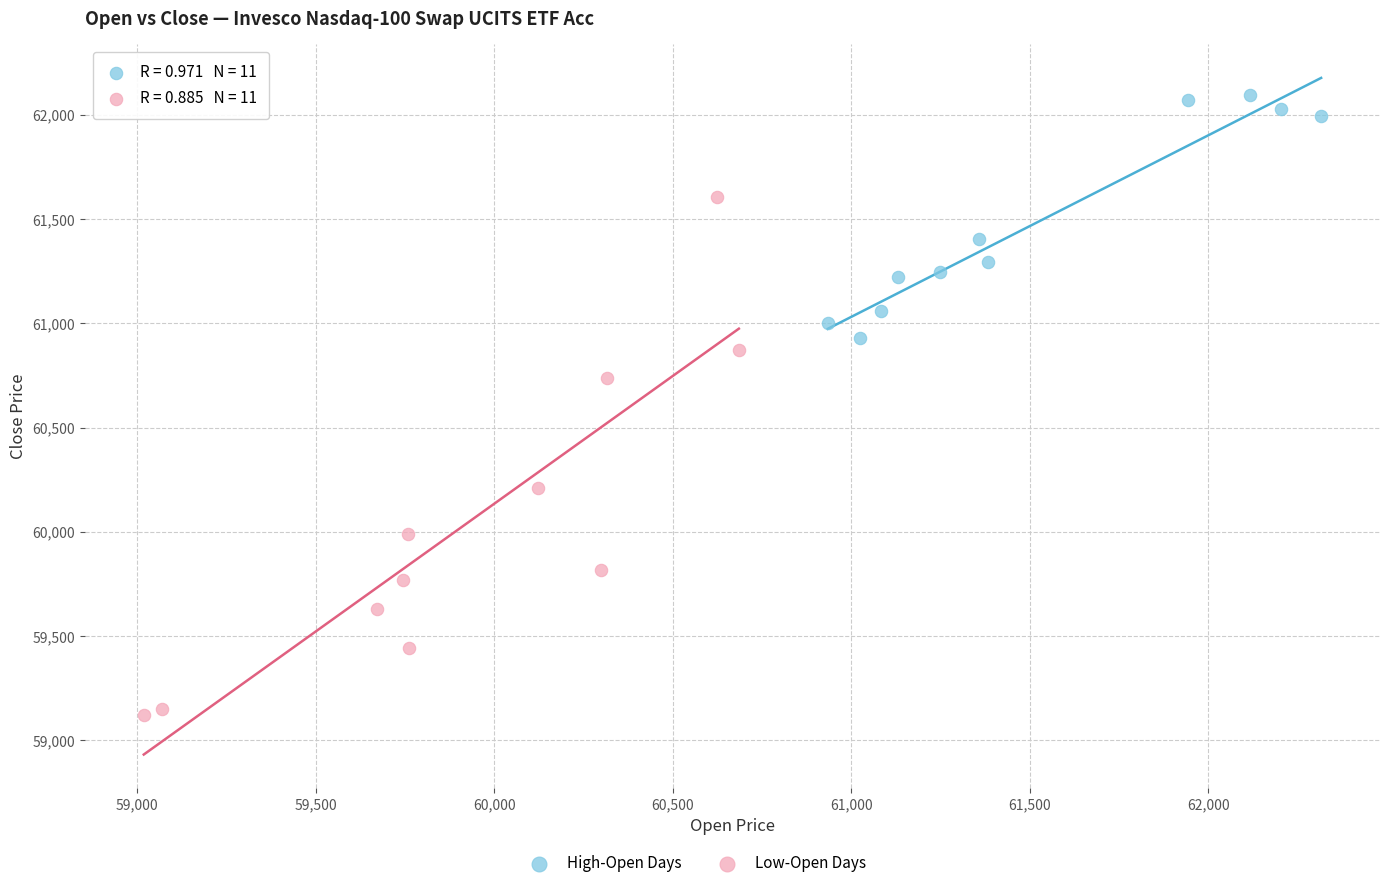

Which series contains the lowest Y value?

Low-Open Days